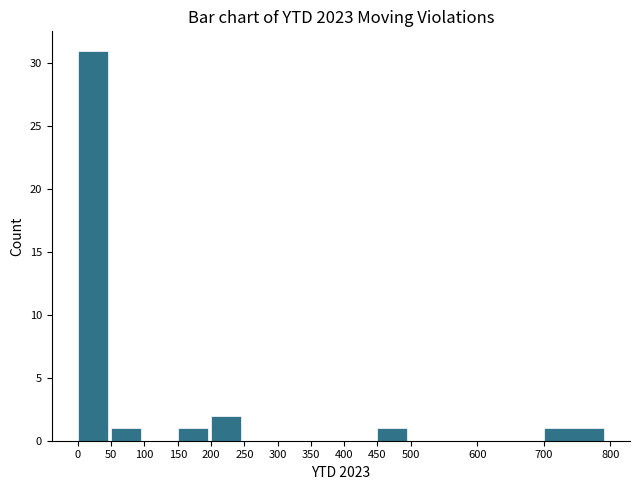

Reading left to right, transcribe this chart: for each bar, give the range it covers on the x-axis and its height. The values are not printed on the chart, so give them approximately, as read against the axis.

0 to 50: 31
50 to 100: 1
100 to 150: 0
150 to 200: 1
200 to 250: 2
250 to 300: 0
300 to 350: 0
350 to 400: 0
400 to 450: 0
450 to 500: 1
500 to 600: 0
600 to 700: 0
700 to 800: 1